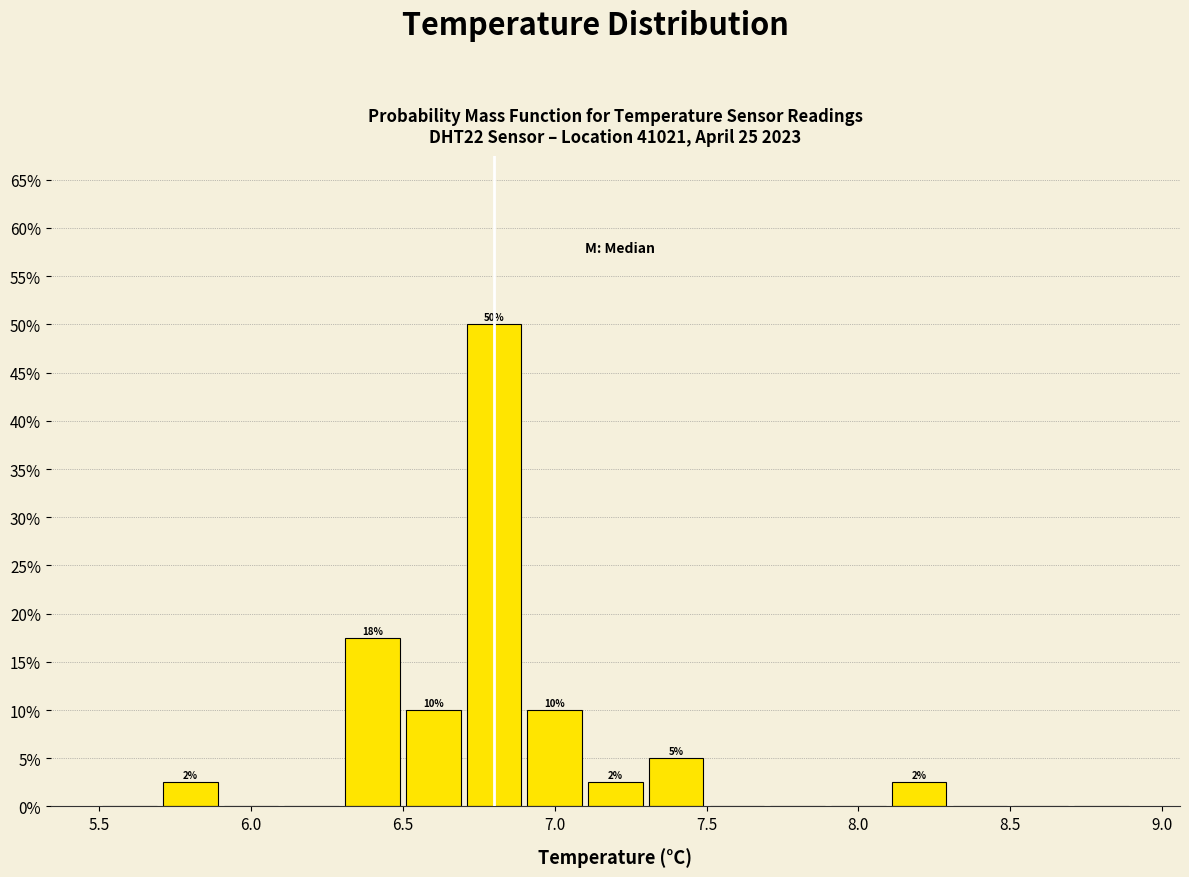

Over which range of the x-axis is the bar tallest?

6.7 to 6.9